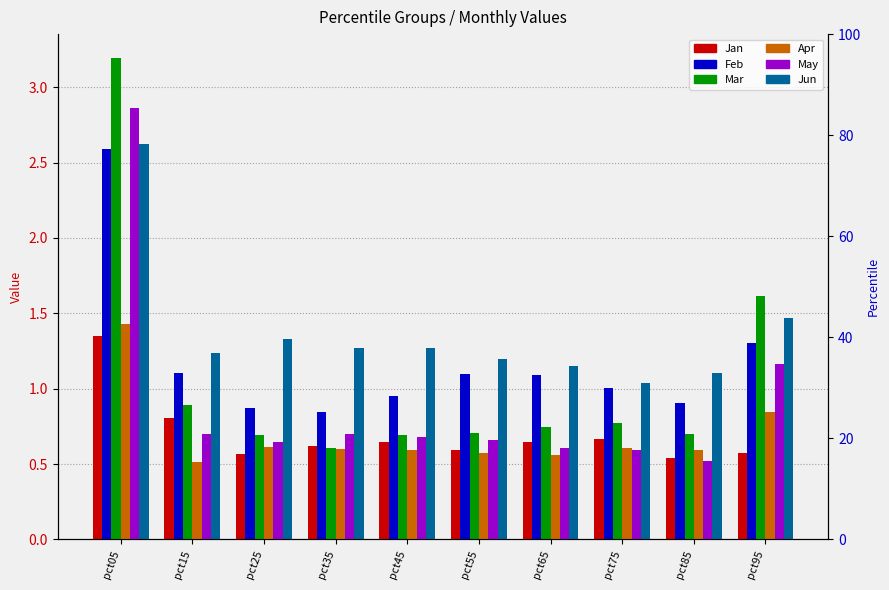

Is it true that Jun equals 1.9 at pct25?

False